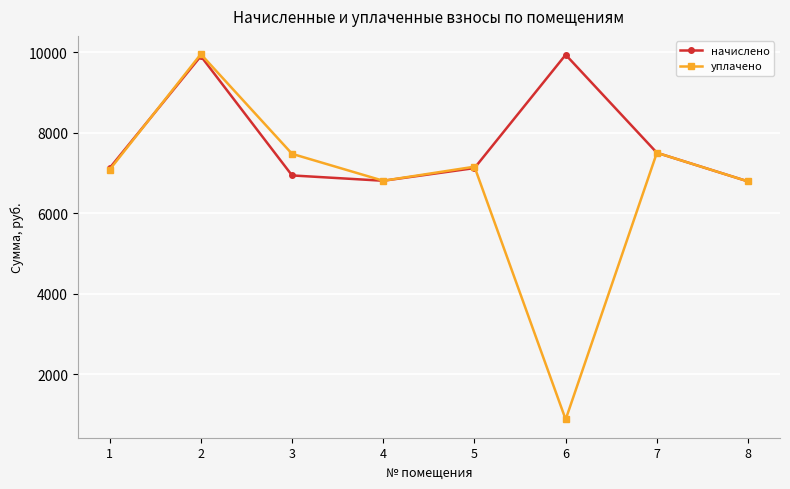

How many interior local valleys does the уплачено series have?

2